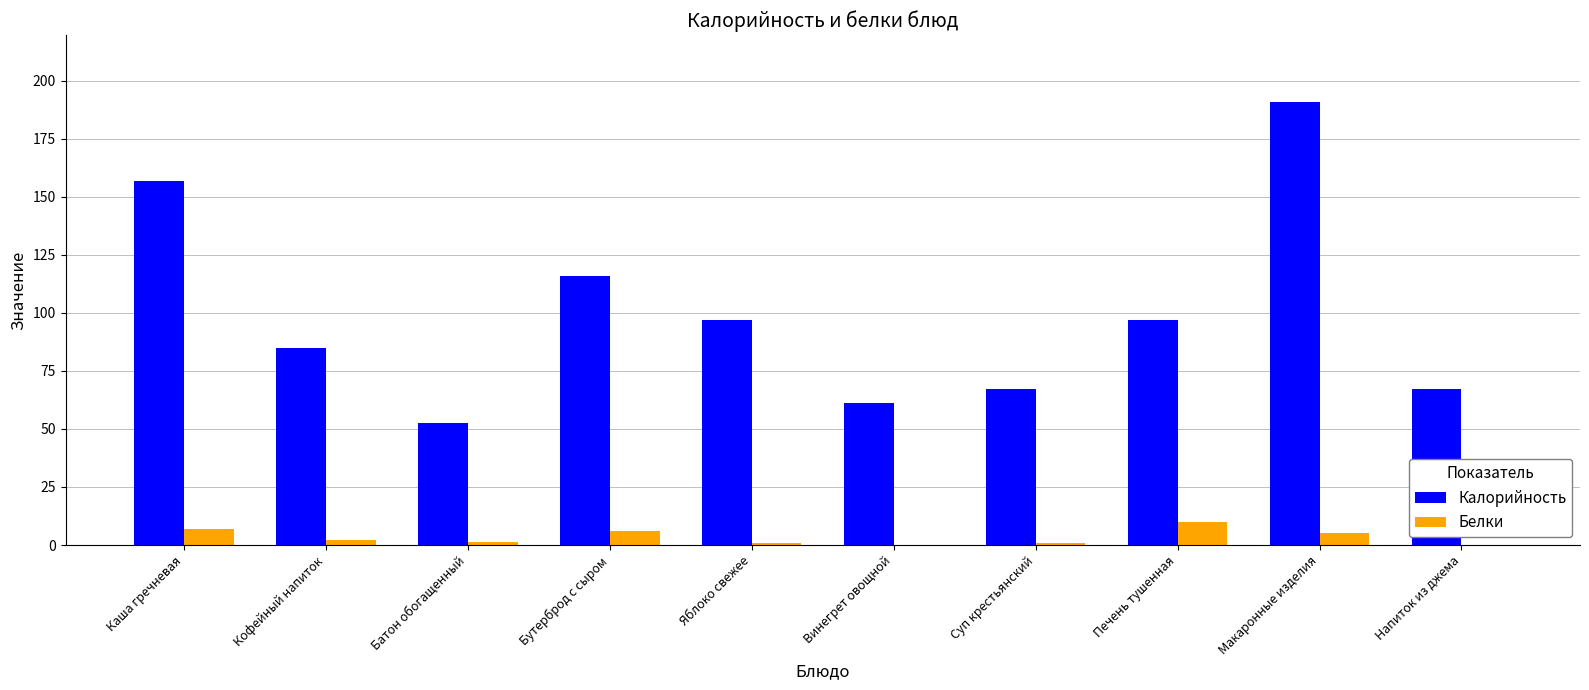

What is the spread (max minus min) of values at Макаронные изделия?

186.0